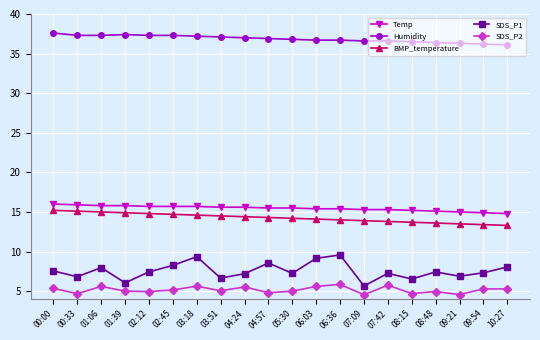

What is the difference between the second highest and minimum values in the Temp series?

1.1